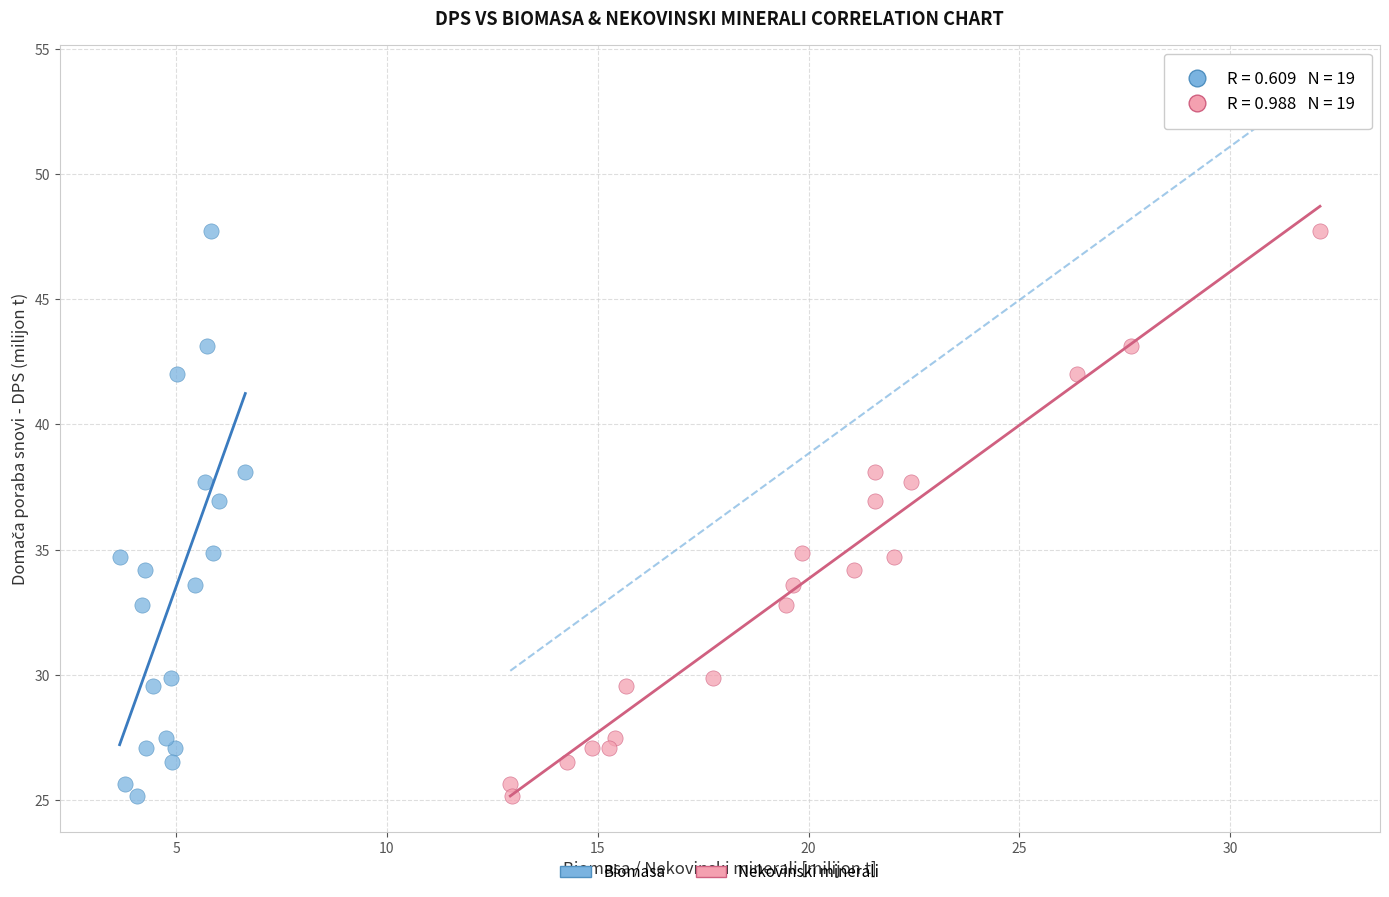

What are all the series names shown in the legend?

Biomasa, Nekovinski minerali